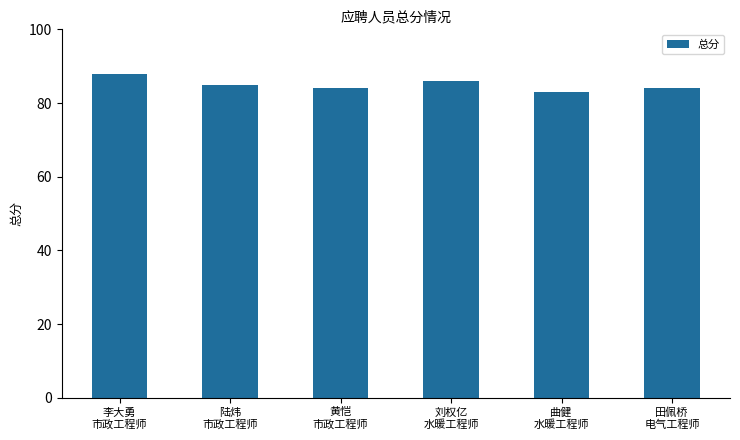

What is the value of the 5th bar from the left?

83